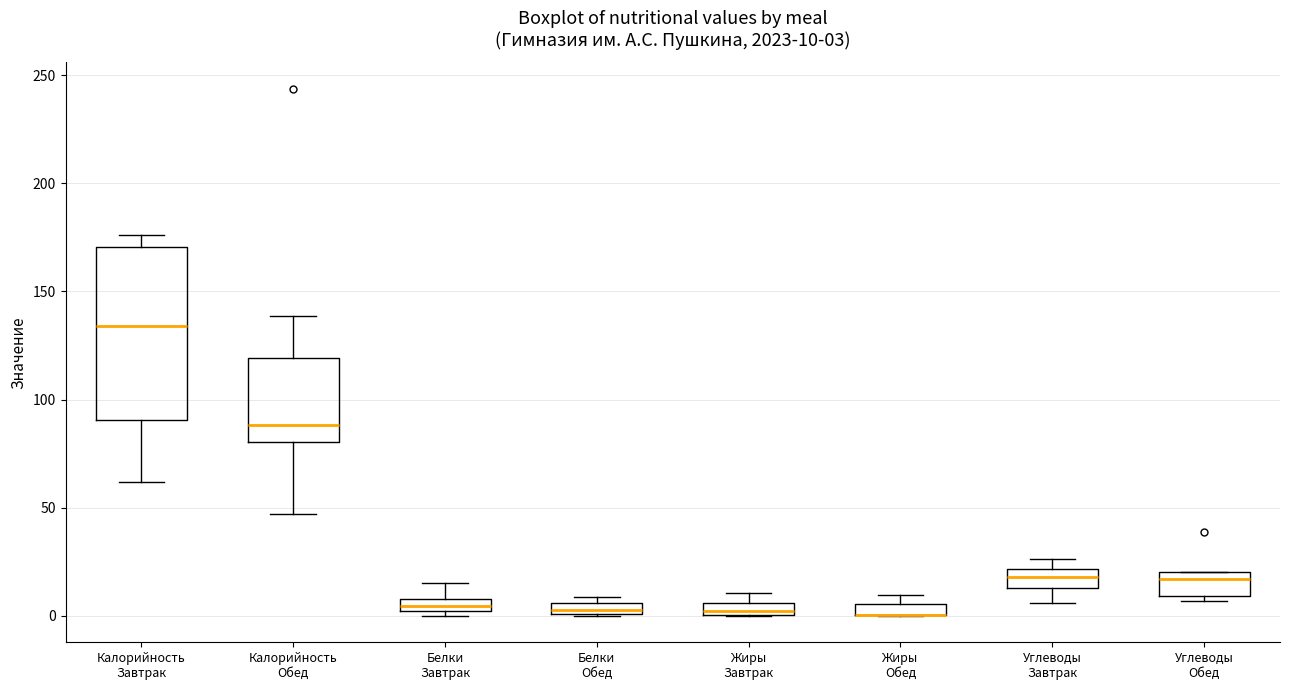

Which box is the tallest, from its lower edge to its upper edge?

Калорийность Завтрак